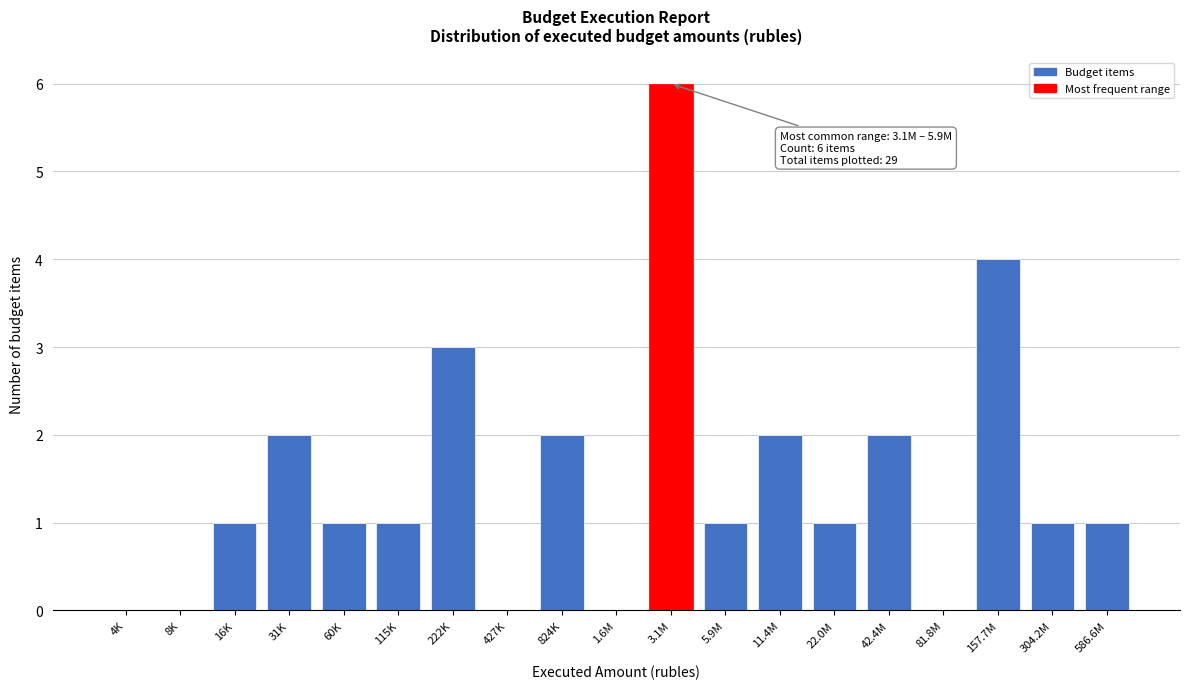

Reading left to right, list all the values displayed in this chart.

4K=0	8K=0	16K=1	31K=2	60K=1	115K=1	222K=3	427K=0	824K=2	1.6M=0	3.1M=6	5.9M=1	11.4M=2	22.0M=1	42.4M=2	81.8M=0	157.7M=4	304.2M=1	586.6M=1